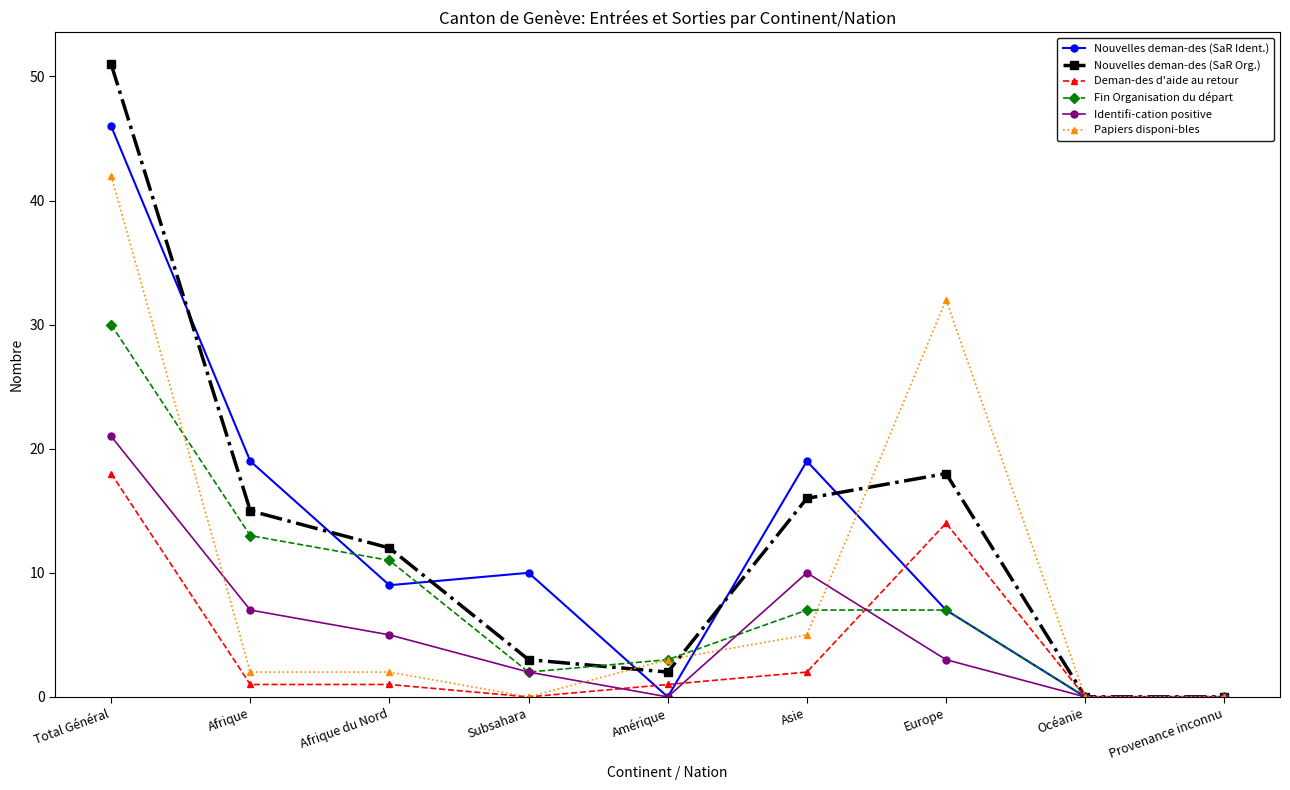

Reading left to right, list all the values displayed in this chart.

Nouvelles deman-des (SaR Ident.): Total Général=46	Afrique=19	Afrique du Nord=9	Subsahara=10	Amérique=0	Asie=19	Europe=7	Océanie=0	Provenance inconnu=0
Nouvelles deman-des (SaR Org.): Total Général=51	Afrique=15	Afrique du Nord=12	Subsahara=3	Amérique=2	Asie=16	Europe=18	Océanie=0	Provenance inconnu=0
Deman-des d'aide au retour: Total Général=18	Afrique=1	Afrique du Nord=1	Subsahara=0	Amérique=1	Asie=2	Europe=14	Océanie=0	Provenance inconnu=0
Fin Organisation du départ: Total Général=30	Afrique=13	Afrique du Nord=11	Subsahara=2	Amérique=3	Asie=7	Europe=7	Océanie=0	Provenance inconnu=0
Identifi-cation positive: Total Général=21	Afrique=7	Afrique du Nord=5	Subsahara=2	Amérique=0	Asie=10	Europe=3	Océanie=0	Provenance inconnu=0
Papiers disponi-bles: Total Général=42	Afrique=2	Afrique du Nord=2	Subsahara=0	Amérique=3	Asie=5	Europe=32	Océanie=0	Provenance inconnu=0